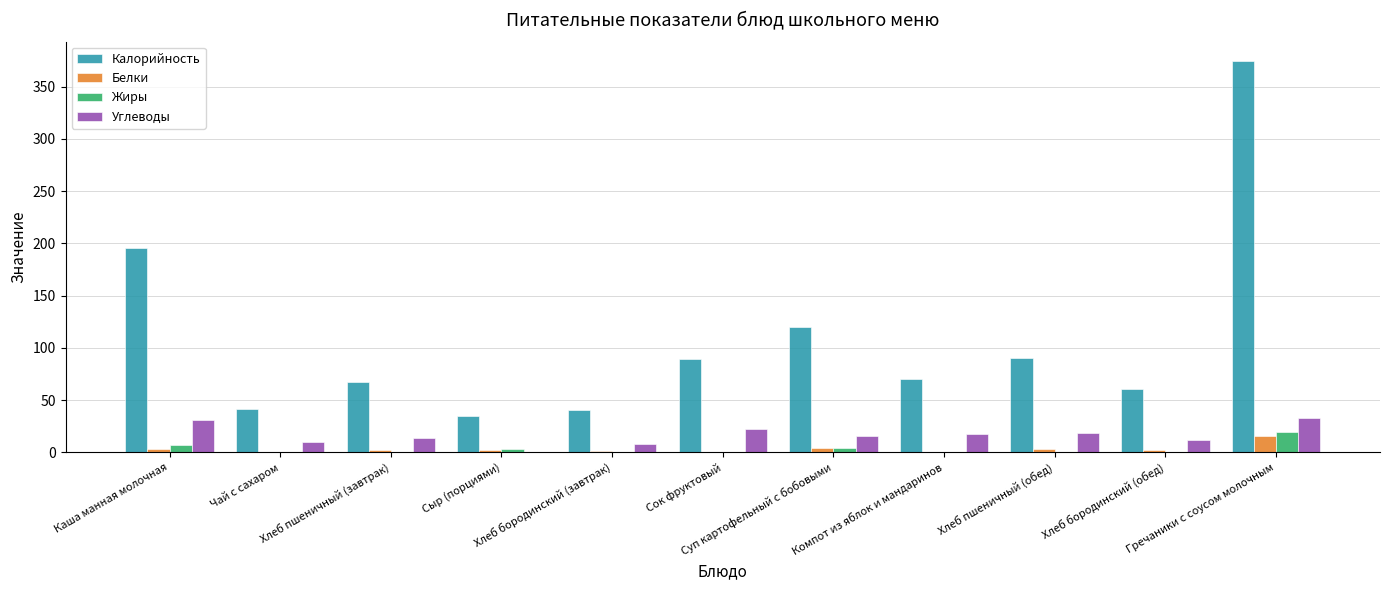

What is the difference between the Жиры values at Компот из яблок и мандаринов and Гречаники с соусом молочным?

19.8